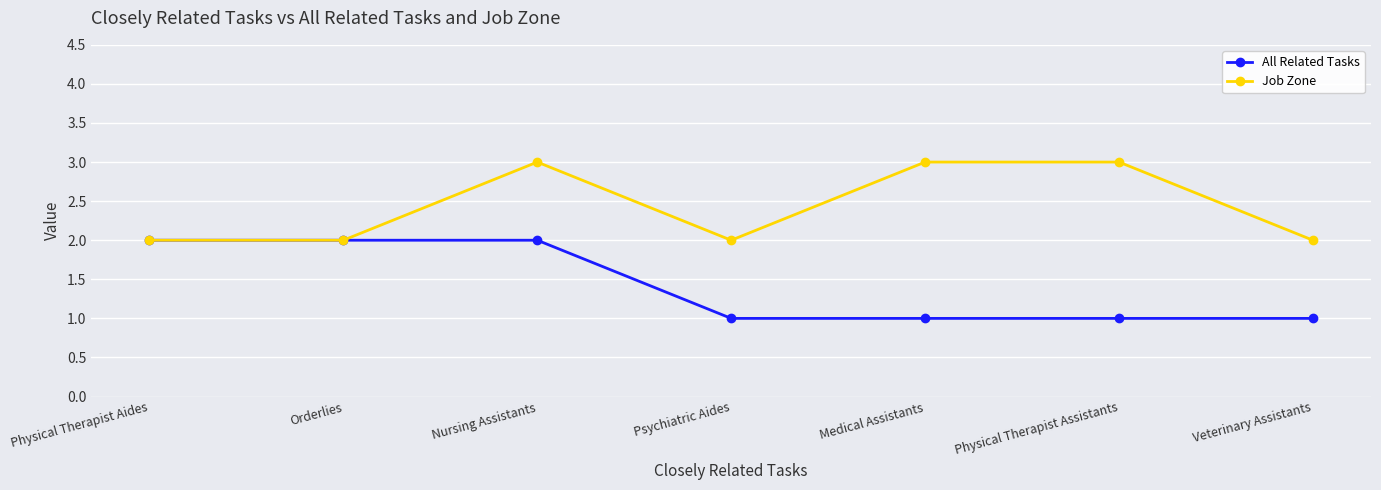

Does the chart display data point markers on the line(s)?

Yes